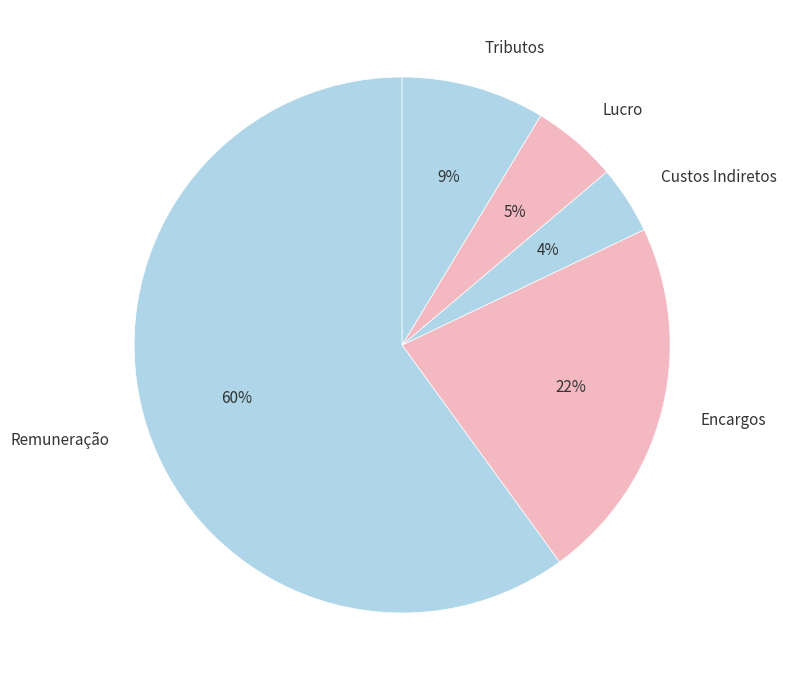

Between Lucro and Encargos, which is larger?

Encargos